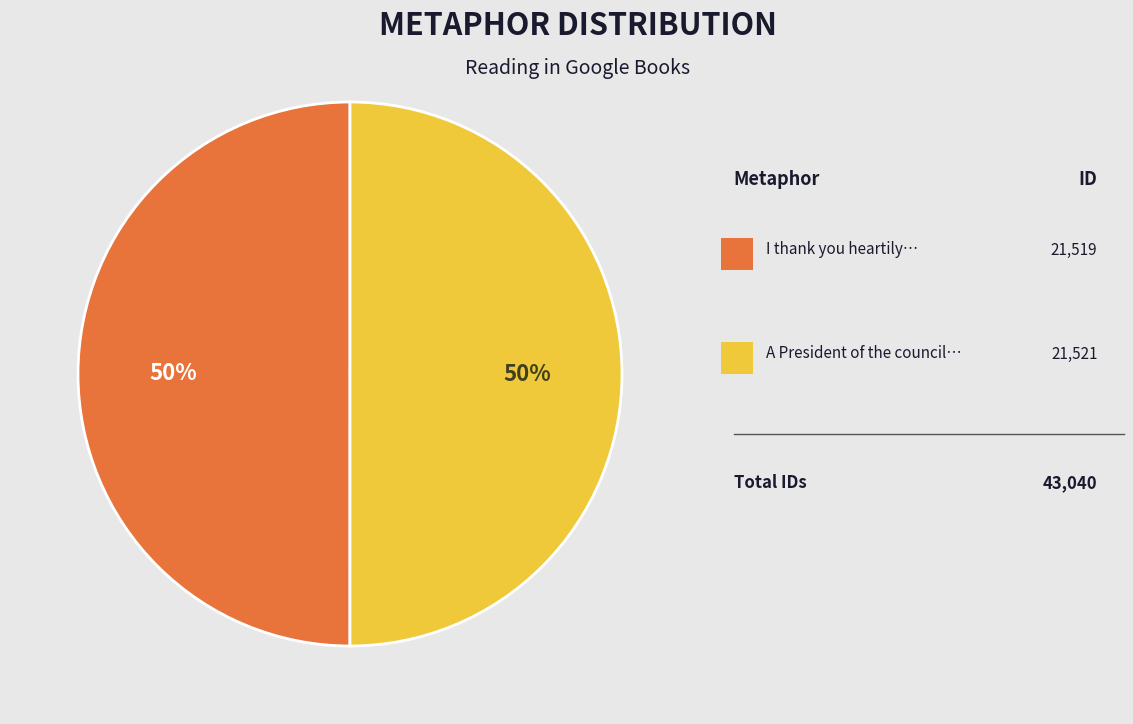

To the nearest percent, what is the average slice percentage?

50%